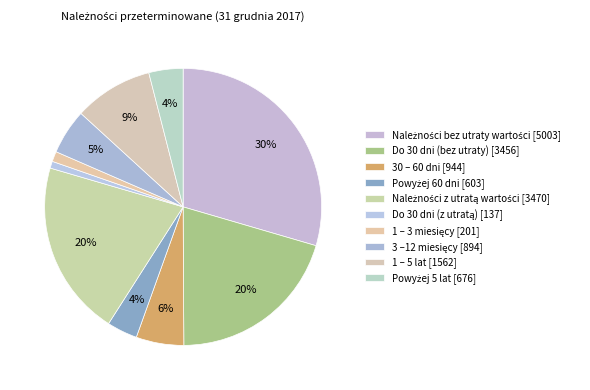

How many slices are in this pie chart?

10